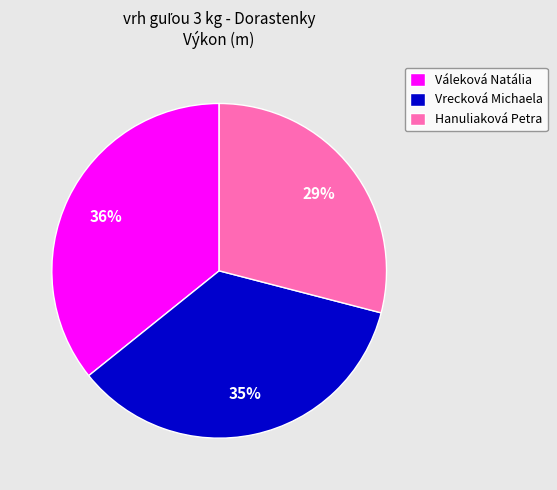

To the nearest percent, what is the average slice percentage?

33%